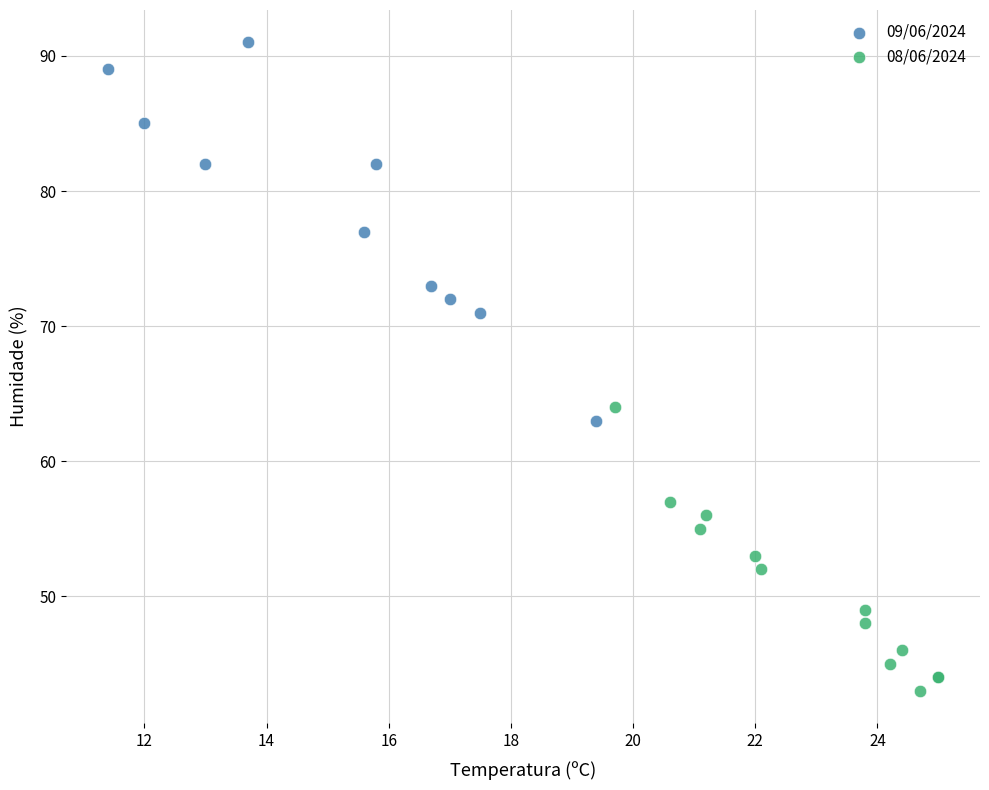

Which series has the largest Y range (max minus min)?

09/06/2024